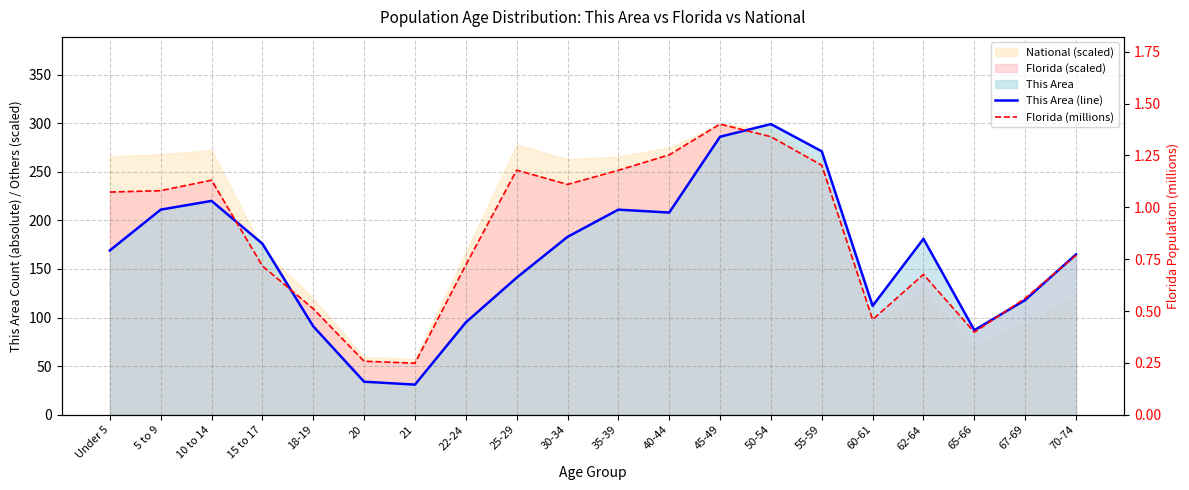

True or false: This Area (line) has more than 0 interior local peaks.

True